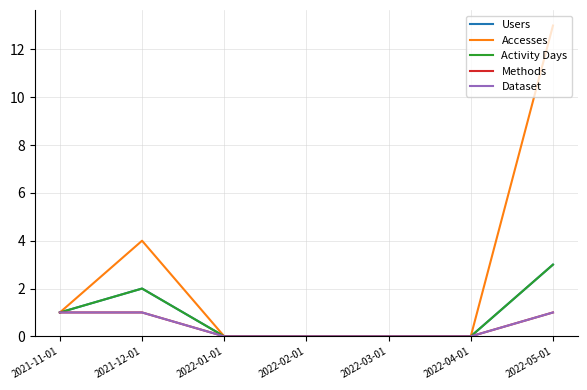

At how many categories does at least one series exceed 4?

1